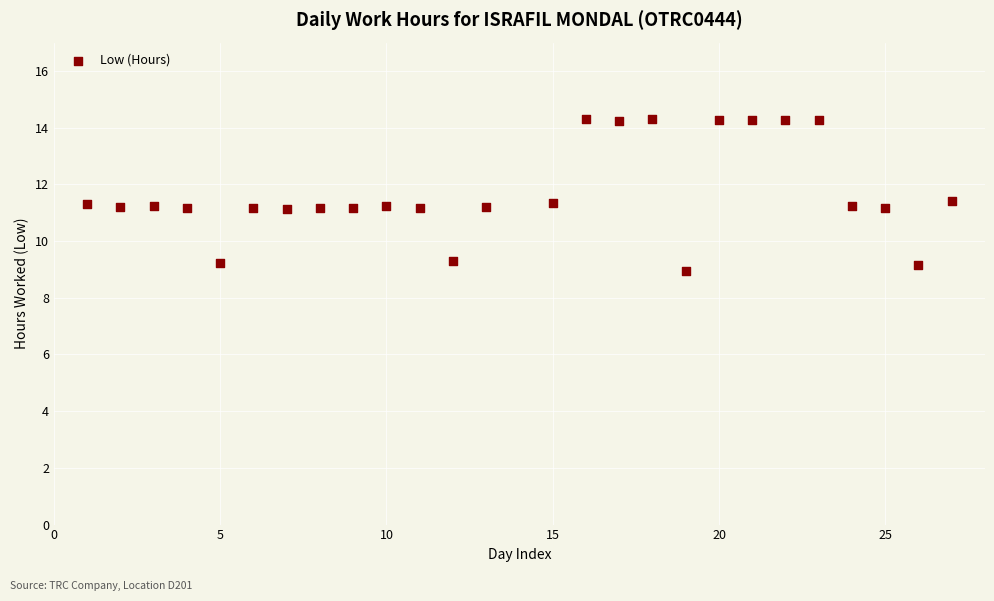

What is the range of X values (max minus min)?

26.0